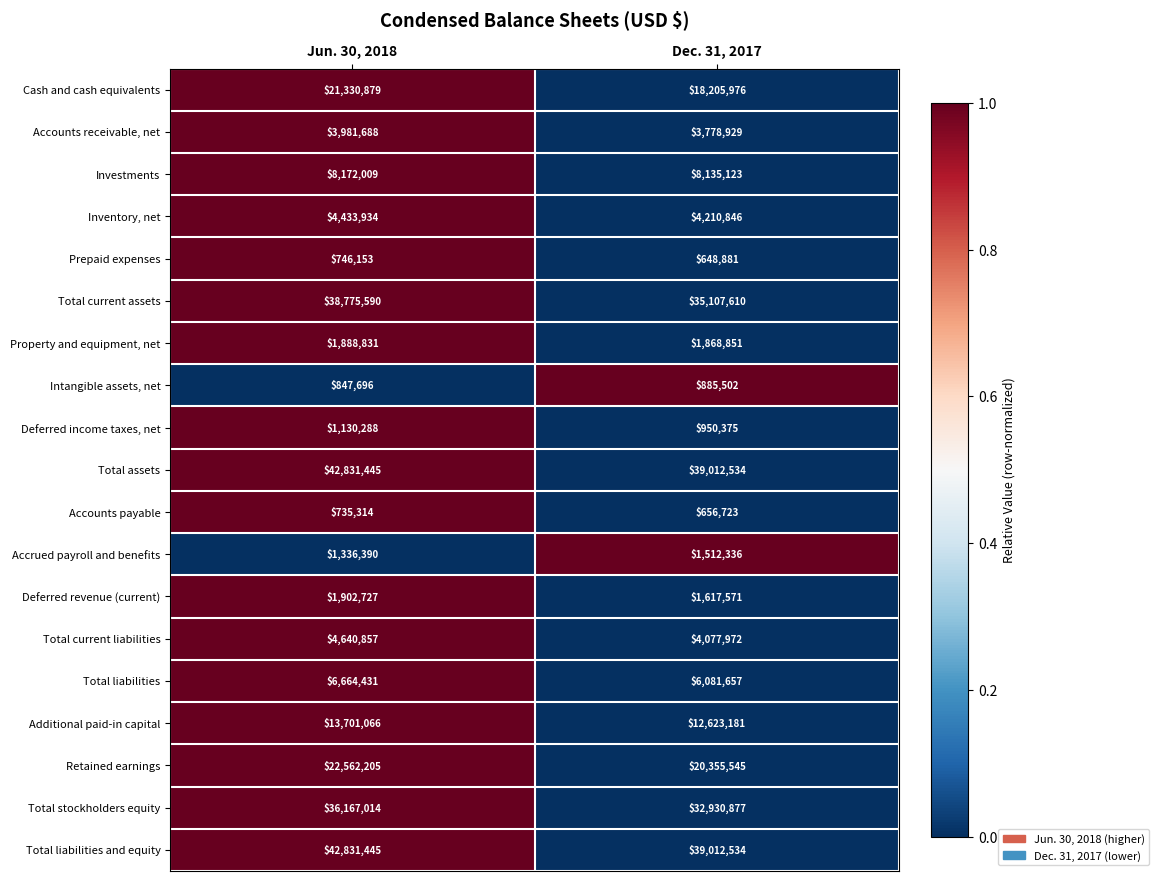

At which category is the sum across all series the highest?

Jun. 30, 2018